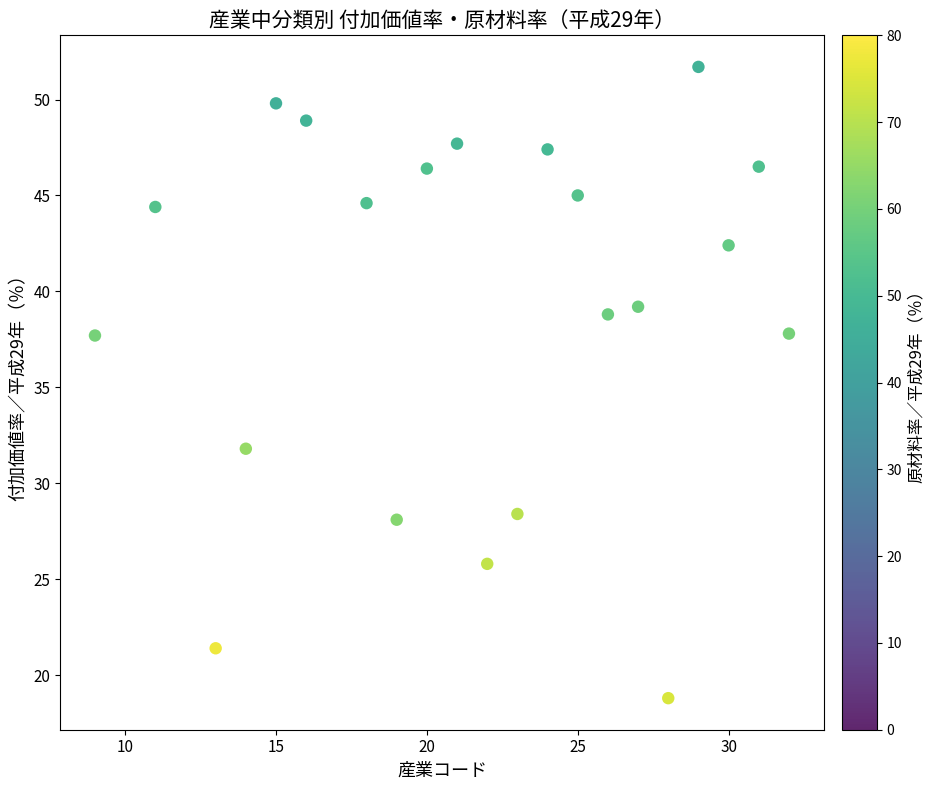

What is the range of Y values (max minus min)?

32.9